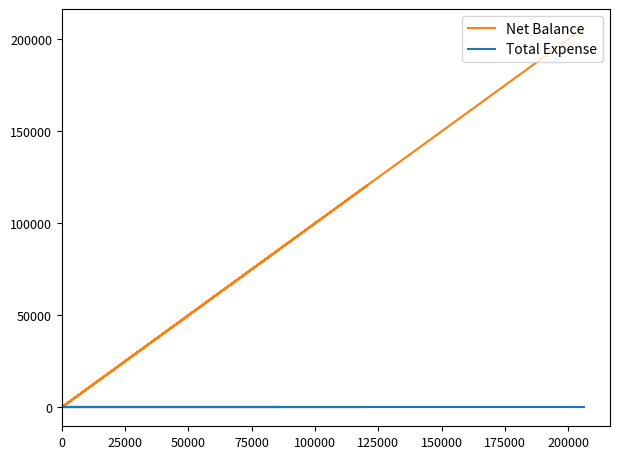

Which series has the largest total across all categories?

Net Balance